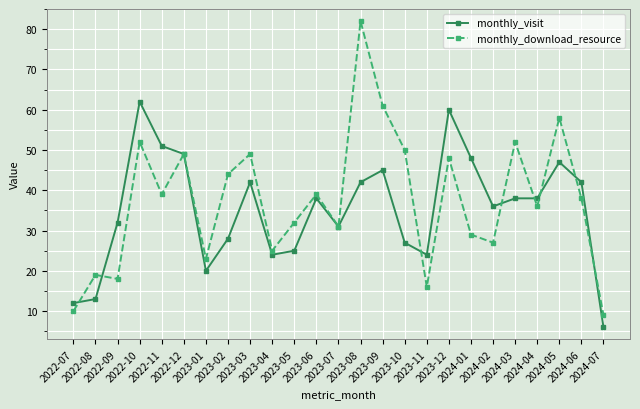

What is the label of the 16th point from the right?

2023-04